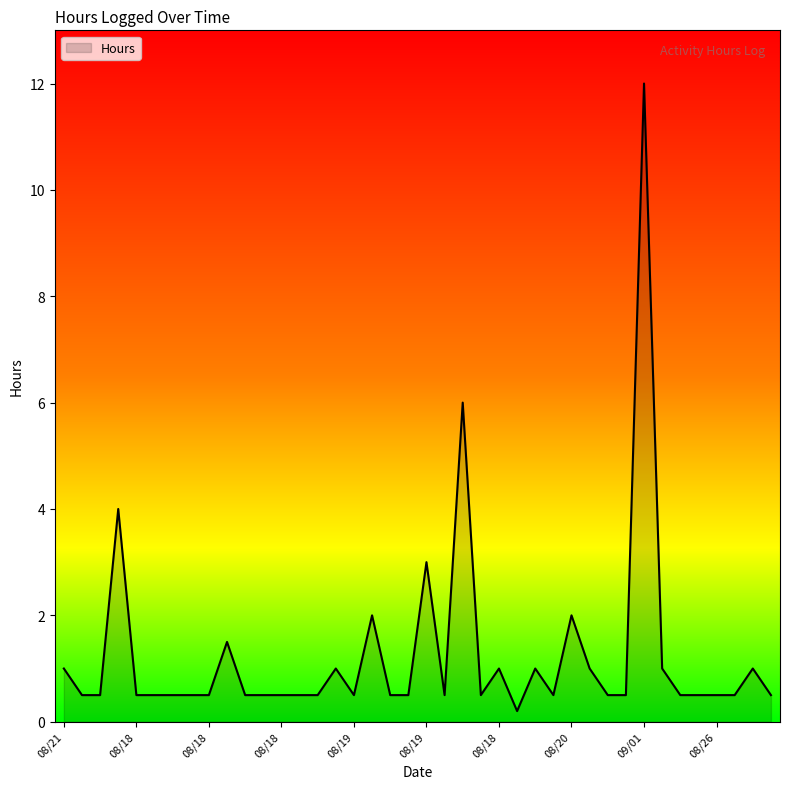

What is the difference between the maximum and minimum values?

11.8